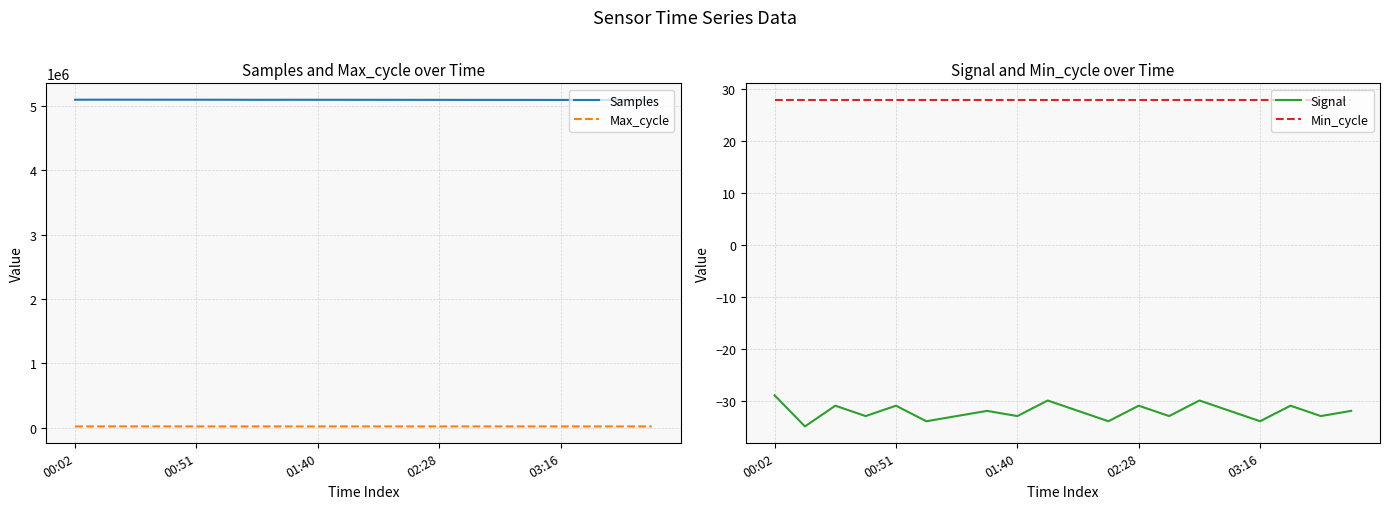

True or false: Samples and Max_cycle intersect in this chart.

False